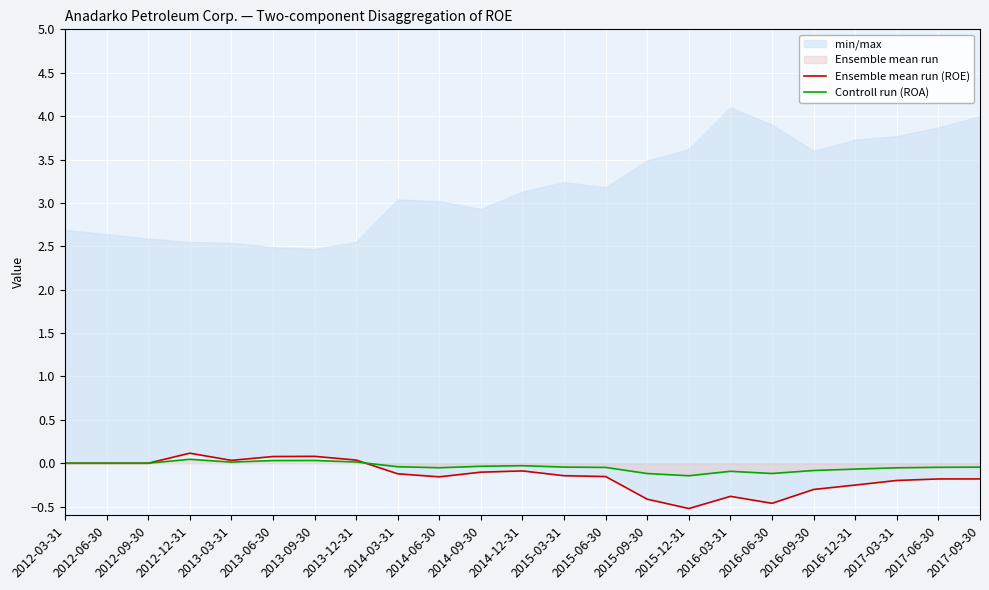

What is the difference between the maximum and minimum values in the Ensemble mean run (ROE) series?

0.6